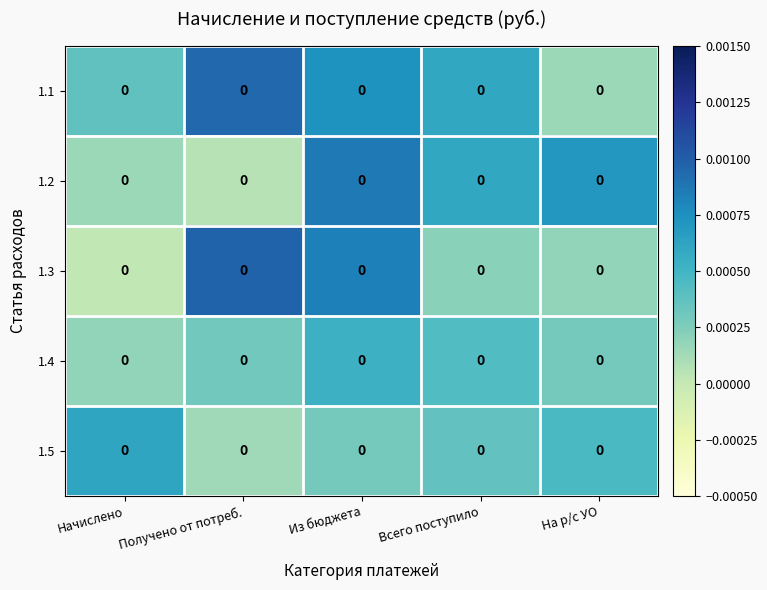

Which label corresponds to the smallest value in the chart?

Начислено